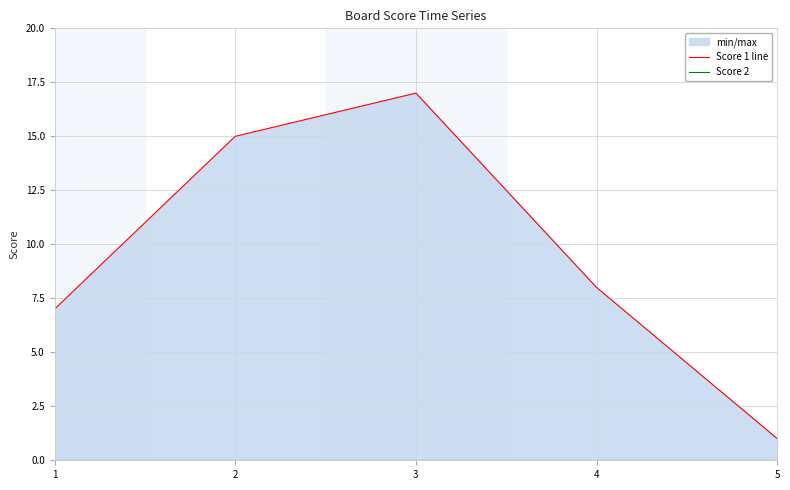

True or false: Score 1 line and Score 2 intersect in this chart.

False